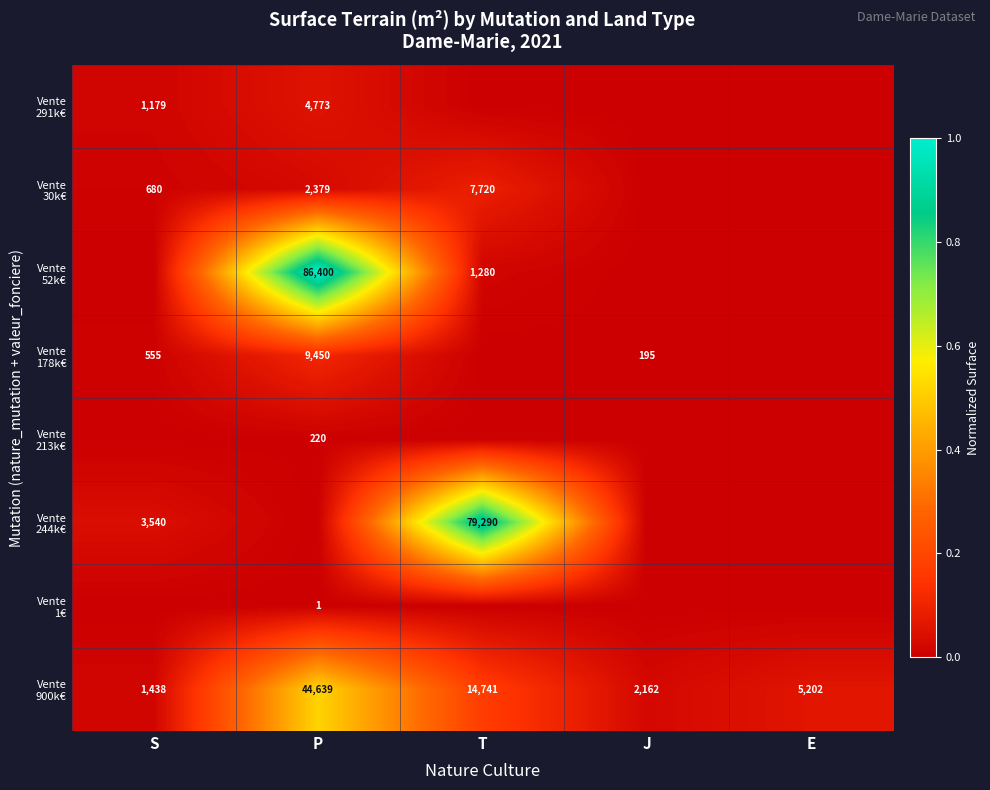

Is the value of Vente 291k€ at T greater than the value of Vente 178k€ at E?

No